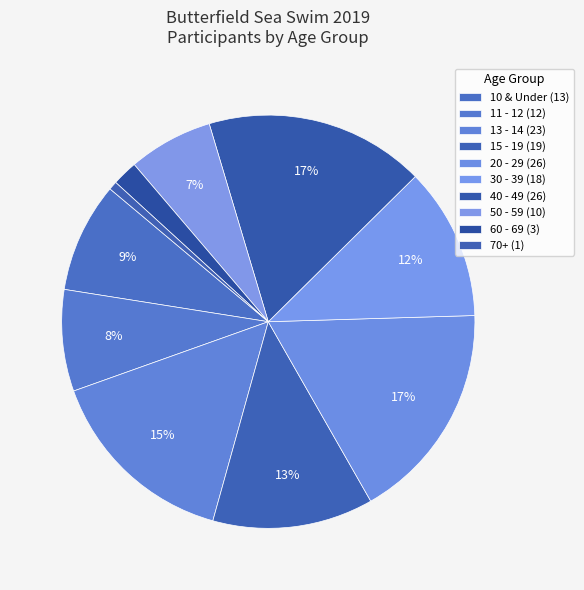

How many segments does this pie chart have?

10